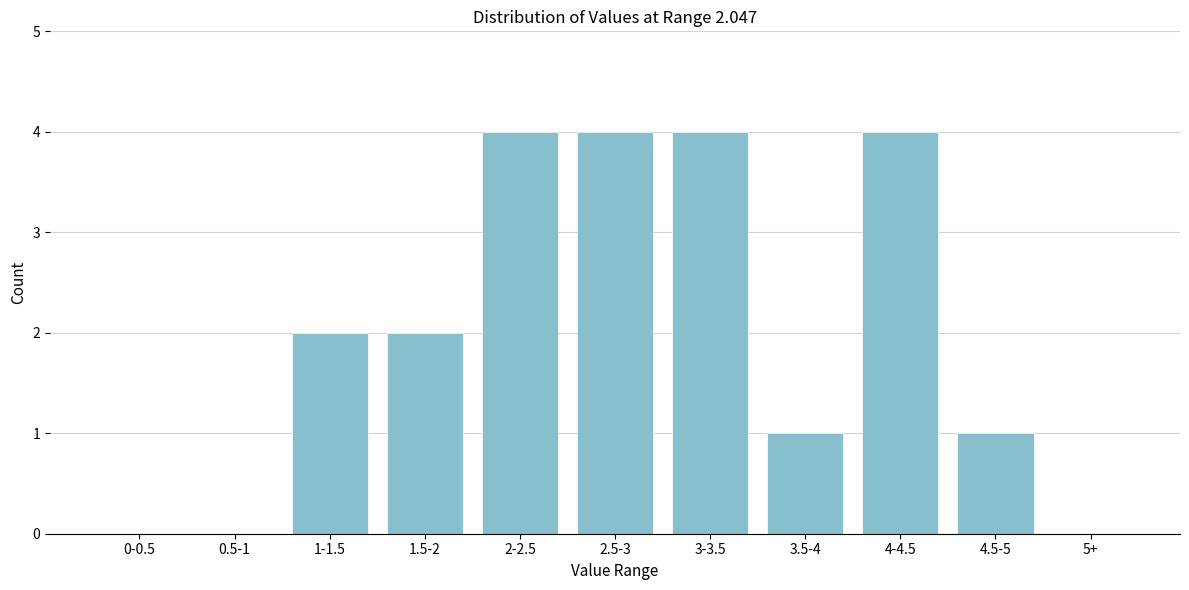

Reading left to right, transcribe all the data shown in this chart.

0-0.5=0	0.5-1=0	1-1.5=2	1.5-2=2	2-2.5=4	2.5-3=4	3-3.5=4	3.5-4=1	4-4.5=4	4.5-5=1	5+=0